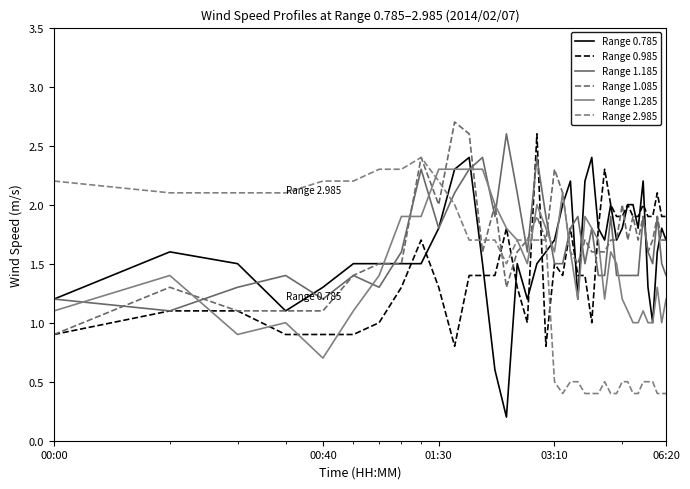

What is the greatest value displayed?

2.7